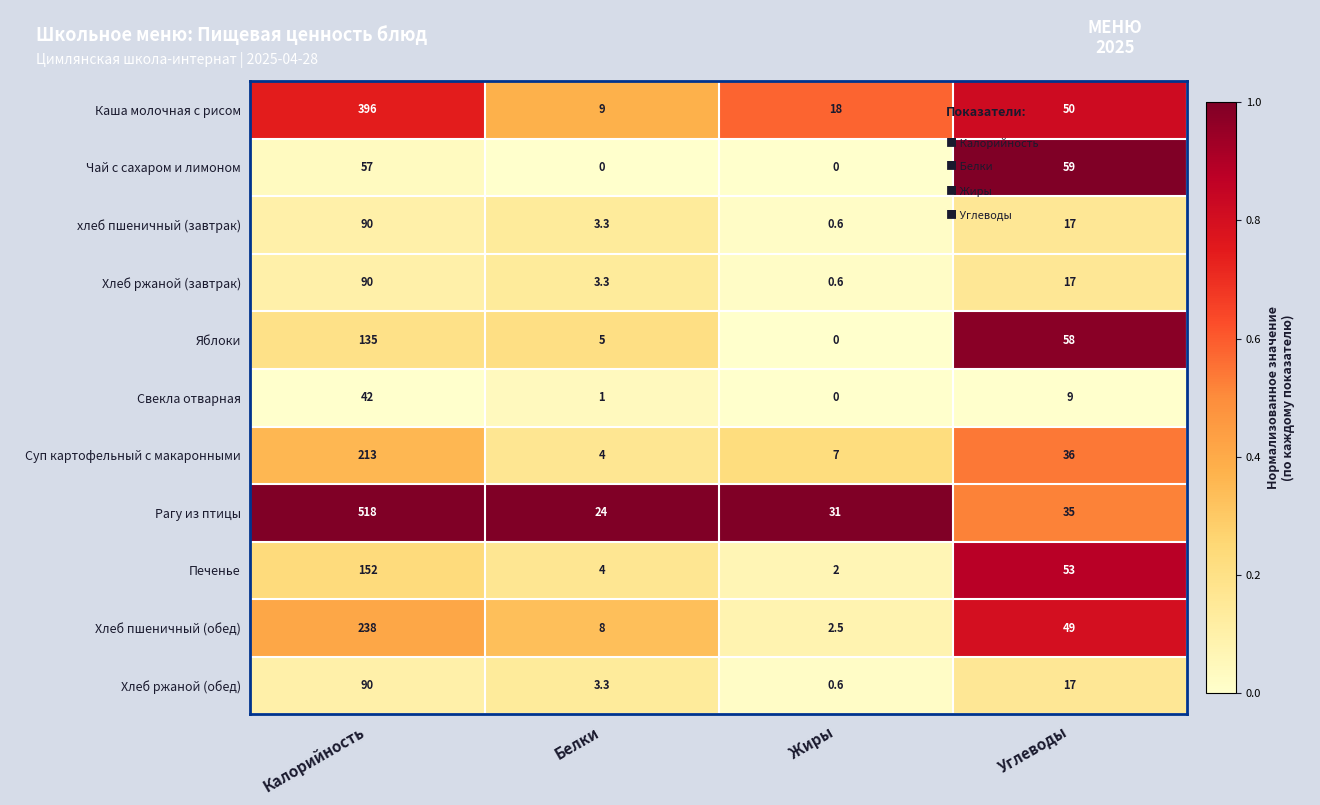

What is the difference between the highest and lowest values at Углеводы?

50.0